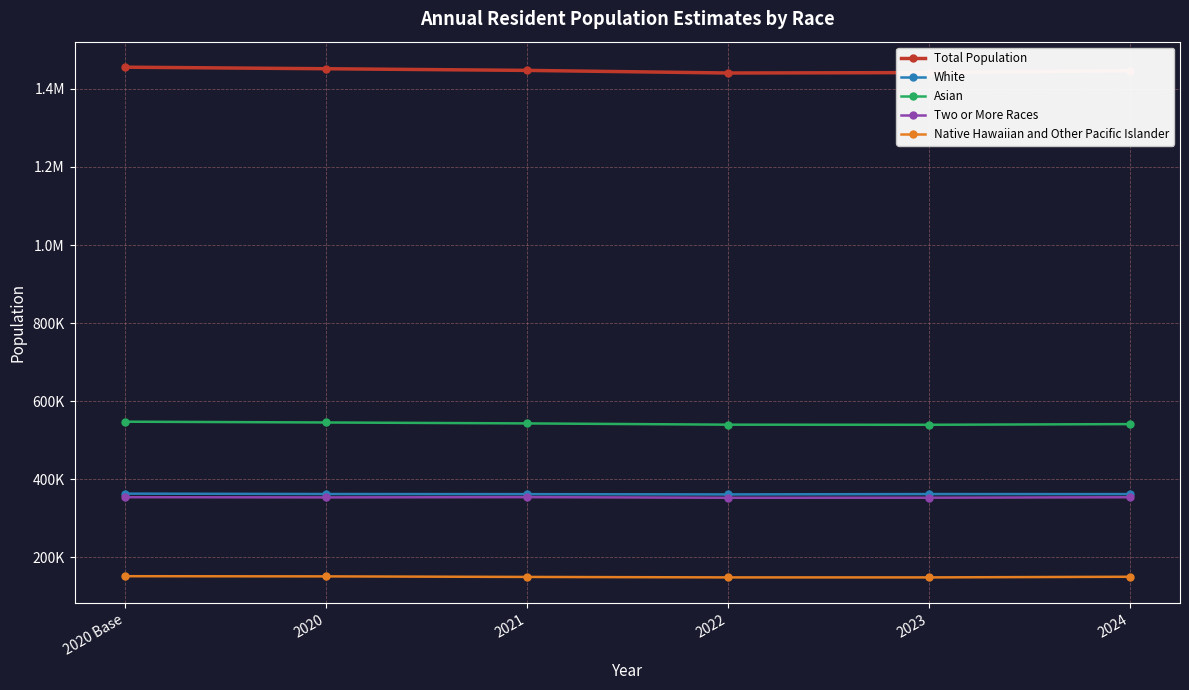

Which category has the lowest value in the Two or More Races series?

2022